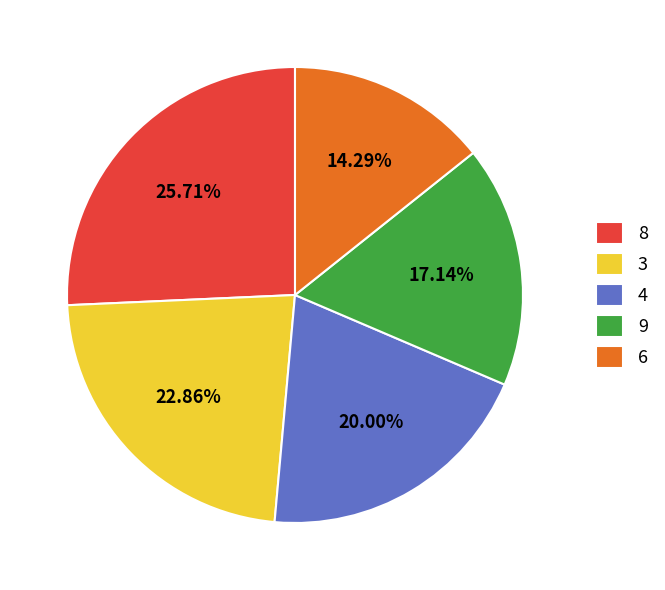

Combined, do 8 and 9 account for over 50%?

No